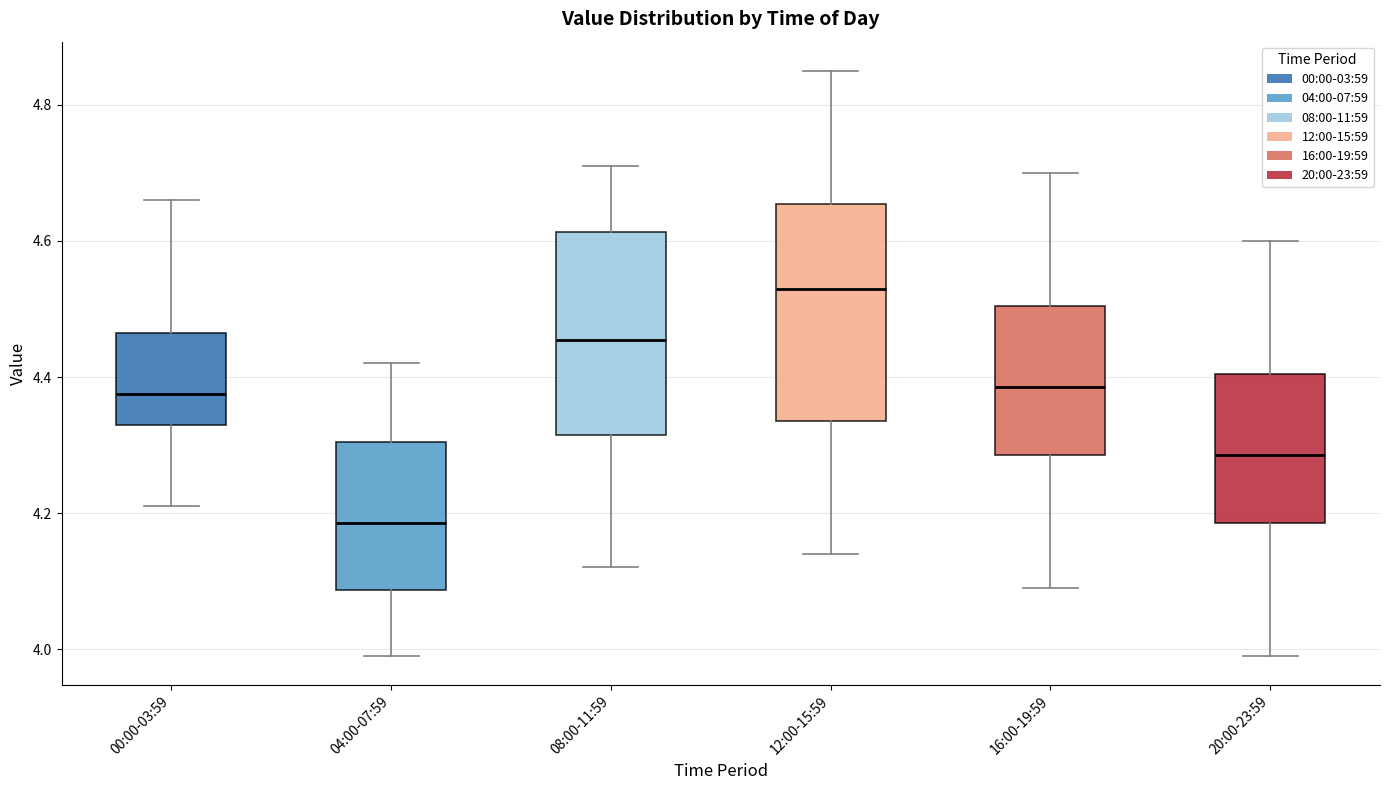

Reading left to right, read every box against the y-axis: the position of its median line, the range the box covers, and the ends of its whiskers. The values are not printed on the chart, so give them approximately, as read against the axis.

00:00-03:59: median 4.38, box 4.34 to 4.46, whiskers 4.22 to 4.66
04:00-07:59: median 4.18, box 4.08 to 4.30, whiskers 4.00 to 4.42
08:00-11:59: median 4.46, box 4.32 to 4.62, whiskers 4.12 to 4.72
12:00-15:59: median 4.54, box 4.34 to 4.66, whiskers 4.14 to 4.86
16:00-19:59: median 4.38, box 4.28 to 4.50, whiskers 4.10 to 4.70
20:00-23:59: median 4.28, box 4.18 to 4.40, whiskers 4.00 to 4.60